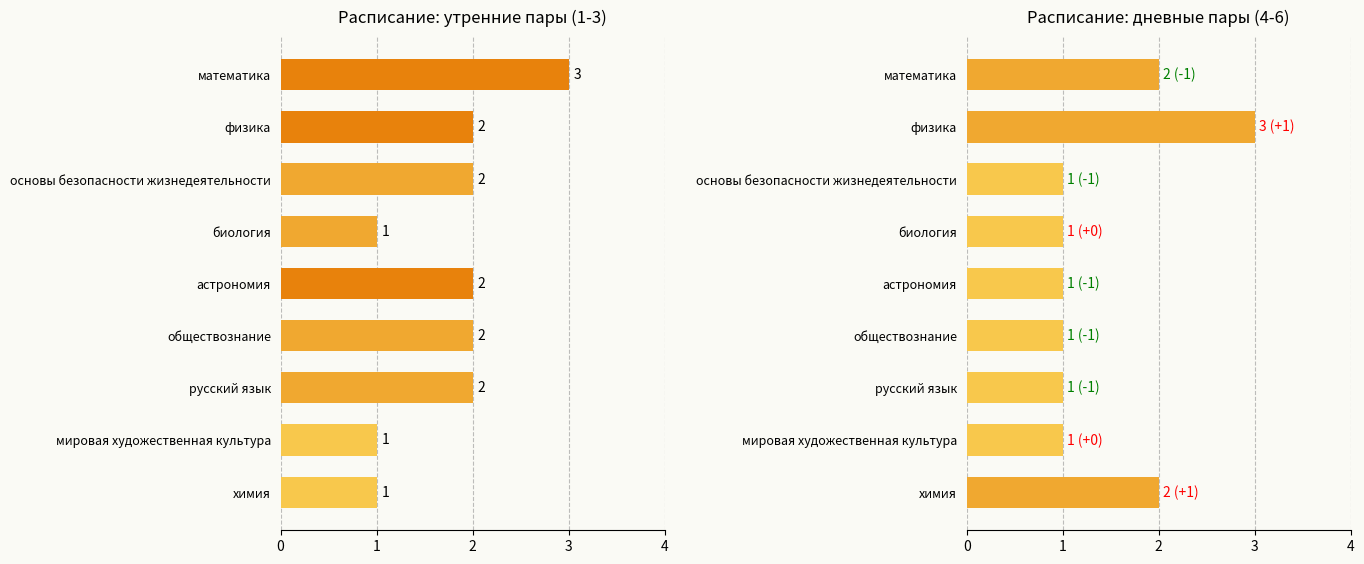

Is the value of Post (кол-во занятий) at основы безопасности жизнедеятельности greater than the value of Baseline (кол-во пар) at математика?

No